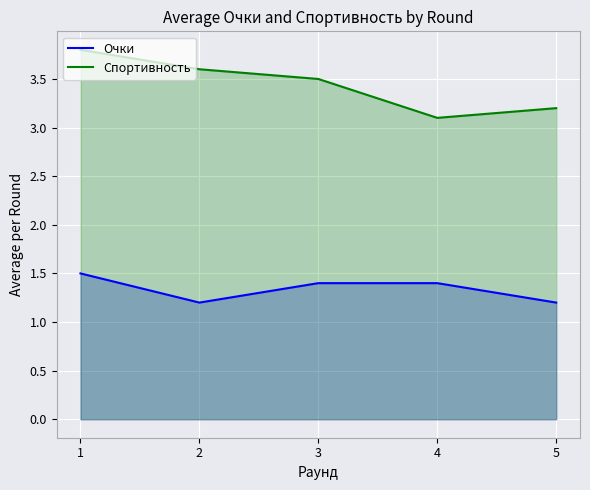

What is the value of the Спортивность point at the 4th from the left?

3.1